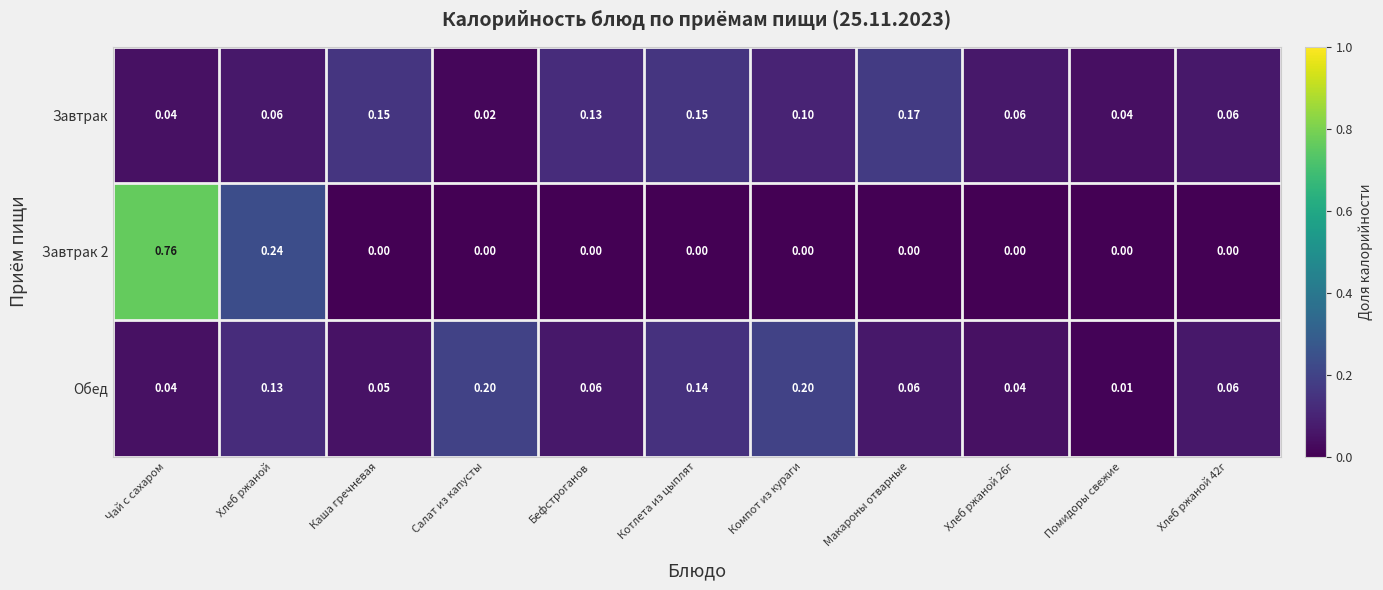

At how many categories does at least one series exceed 0?

11